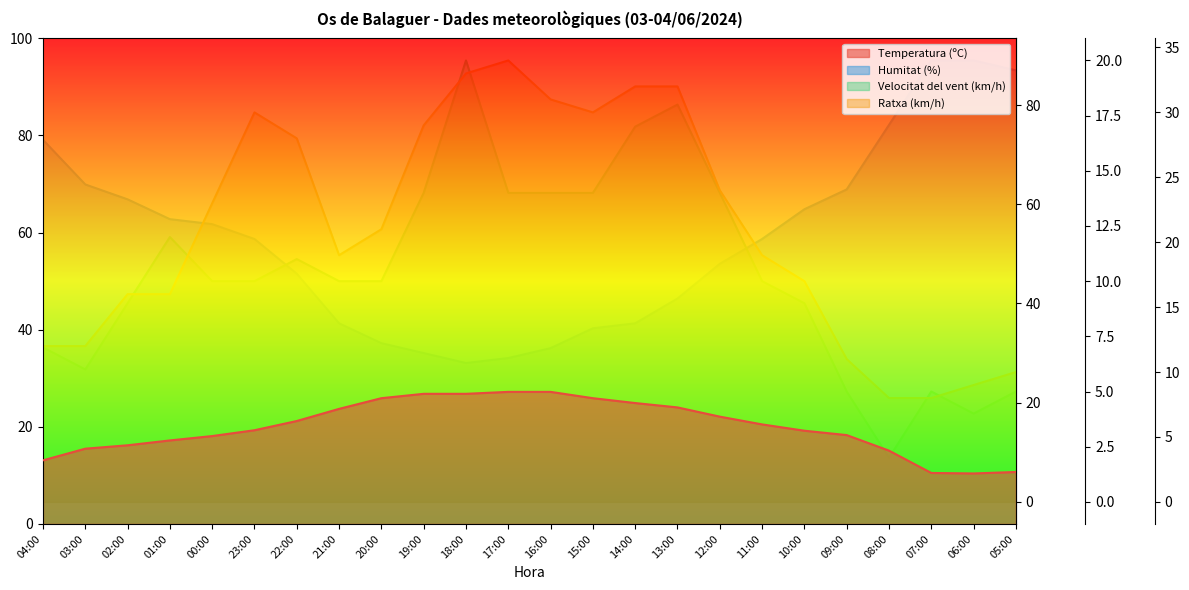

What is the sum of all Temperatura (ºC) values?

479.8